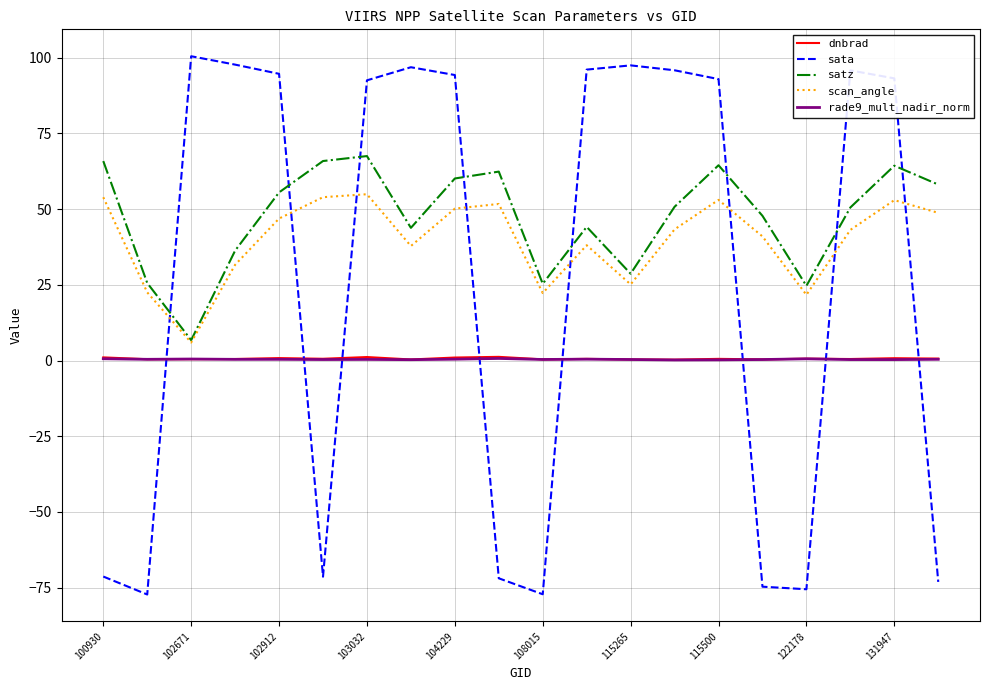

What is the minimum value shown in the chart?

-77.2